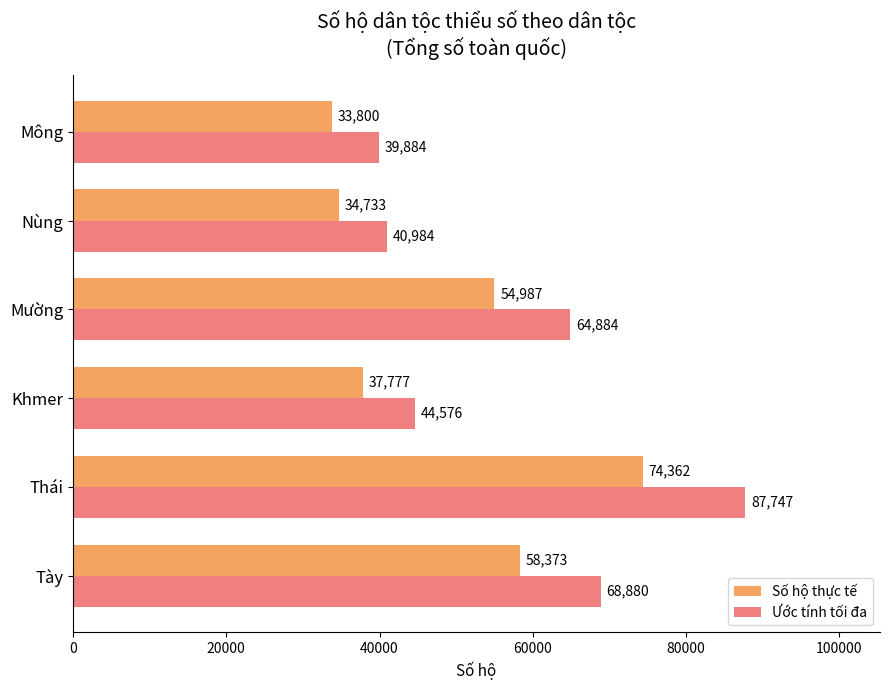

Which series has the largest total across all categories?

Ước tính tối đa